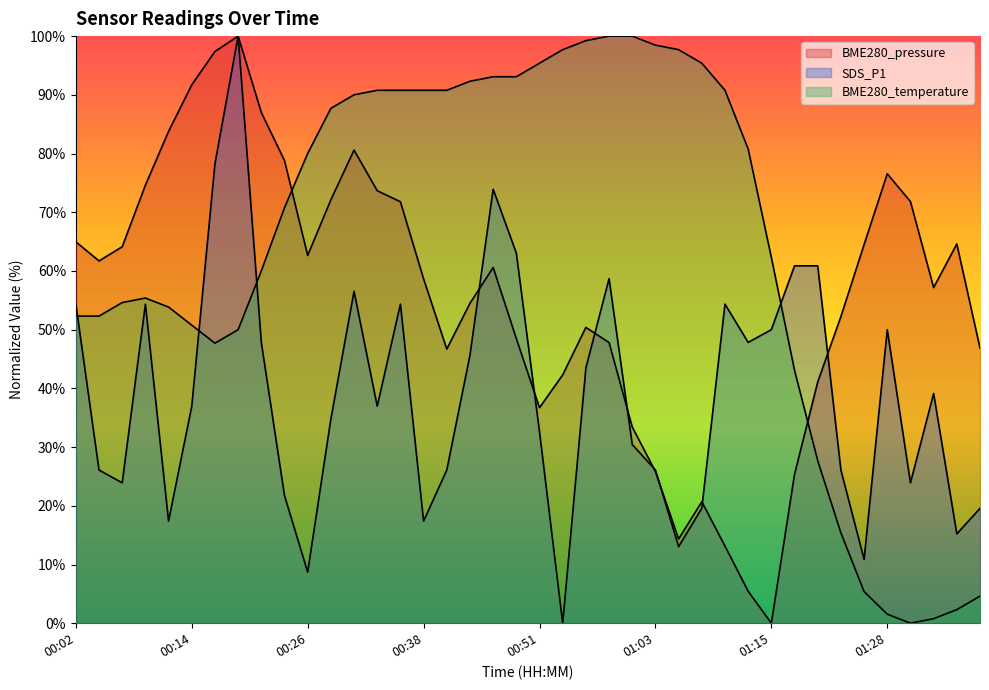

What is the label of the 27th point from the left?

01:05